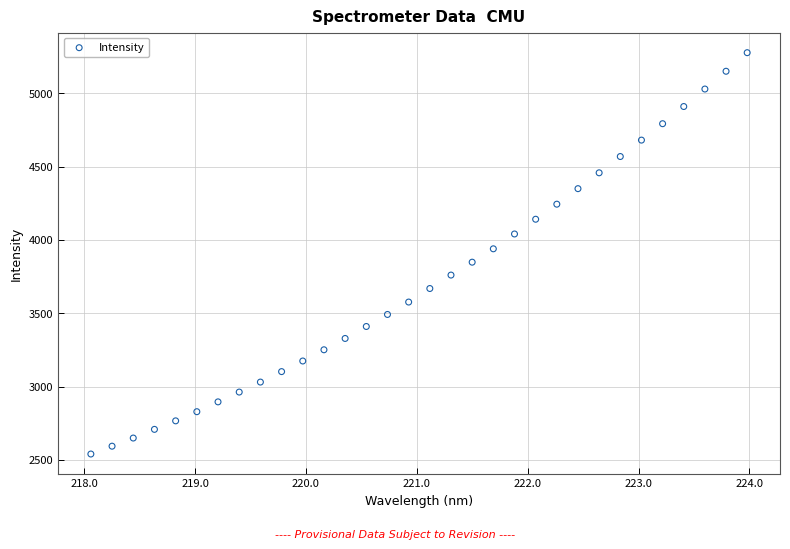

What is the range of X values (max minus min)?

5.9